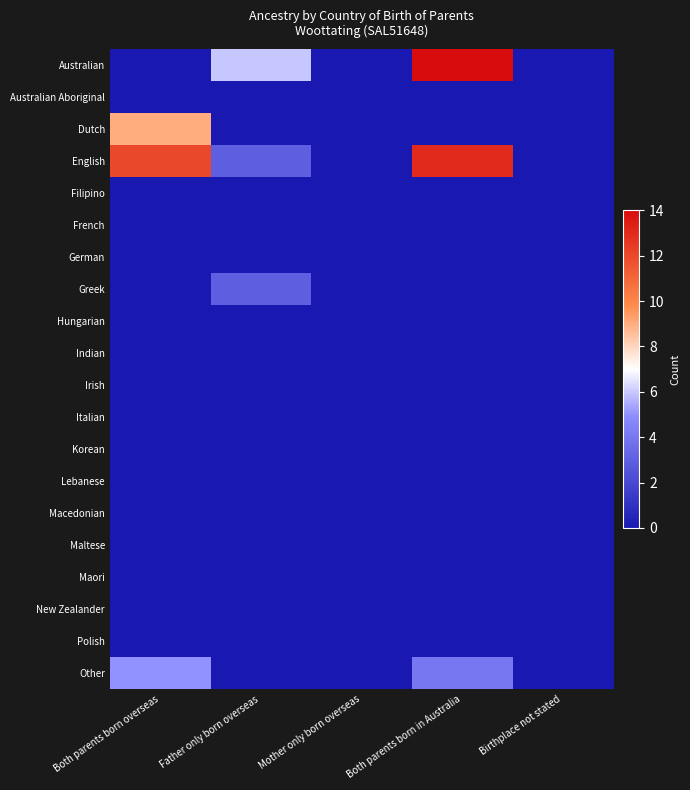

Which series has the largest total across all categories?

English